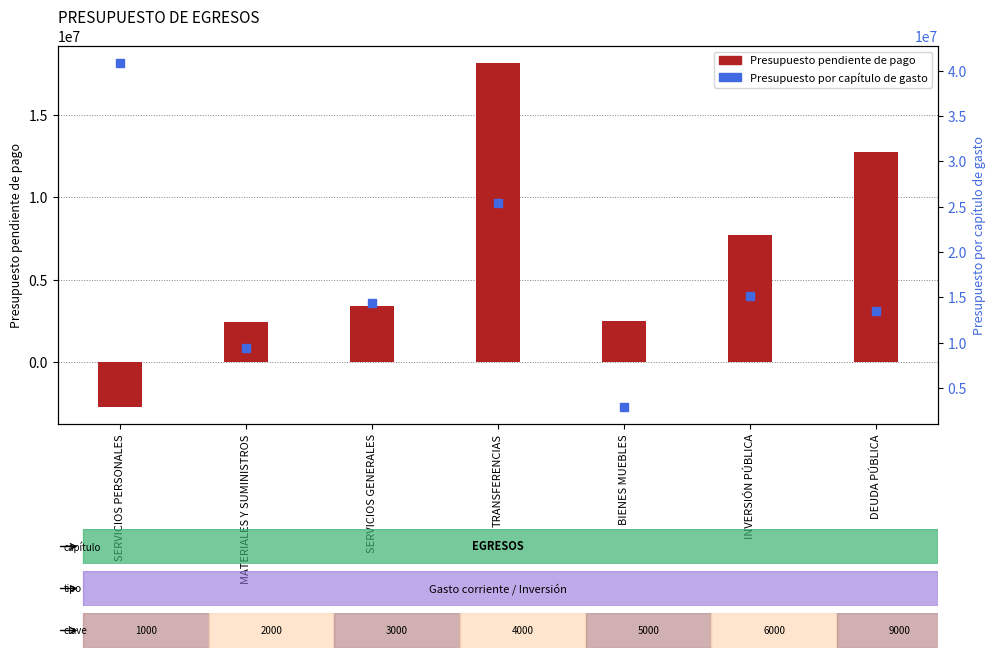

Where does the Presupuesto pendiente de pago series first go above 3384448?

TRANSFERENCIAS